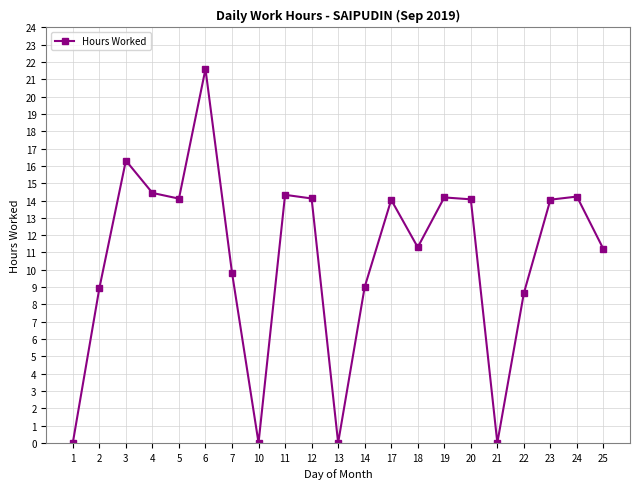

What is the value of the 6th point from the left?

21.6